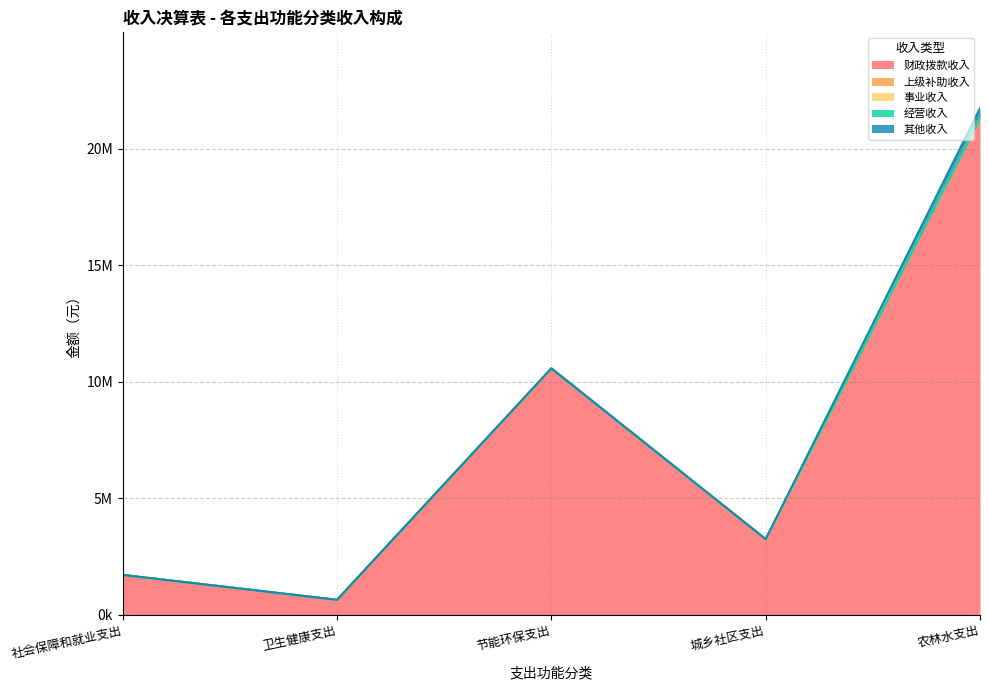

Which series has the largest total across all categories?

财政拨款收入